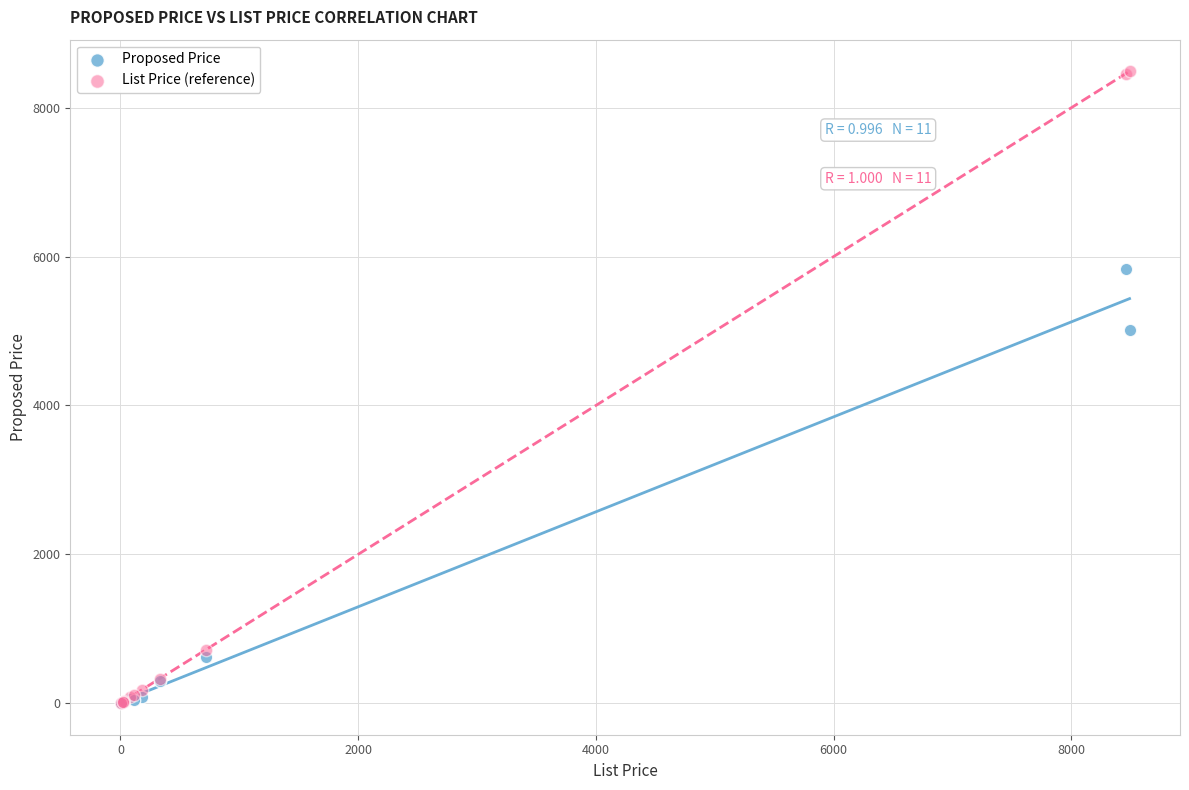

Across all series, what Y value is closest to 4245?

5009.0